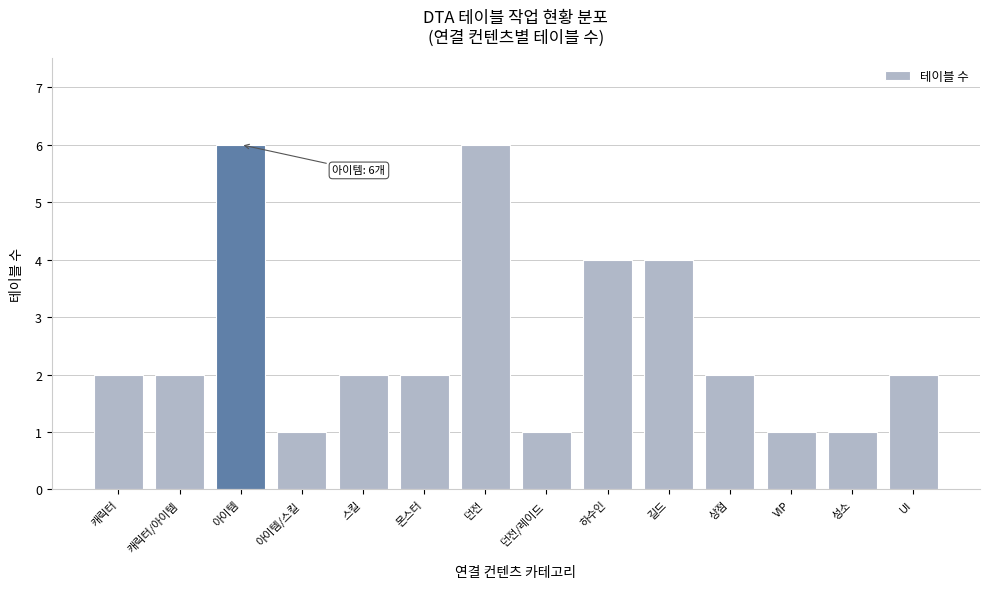

Reading right to left, what are all the values shown in this chart?

UI=2	성소=1	VIP=1	상점=2	길드=4	하수인=4	던전/레이드=1	던전=6	몬스터=2	스킬=2	아이템/스킬=1	아이템=6	캐릭터/아이템=2	캐릭터=2